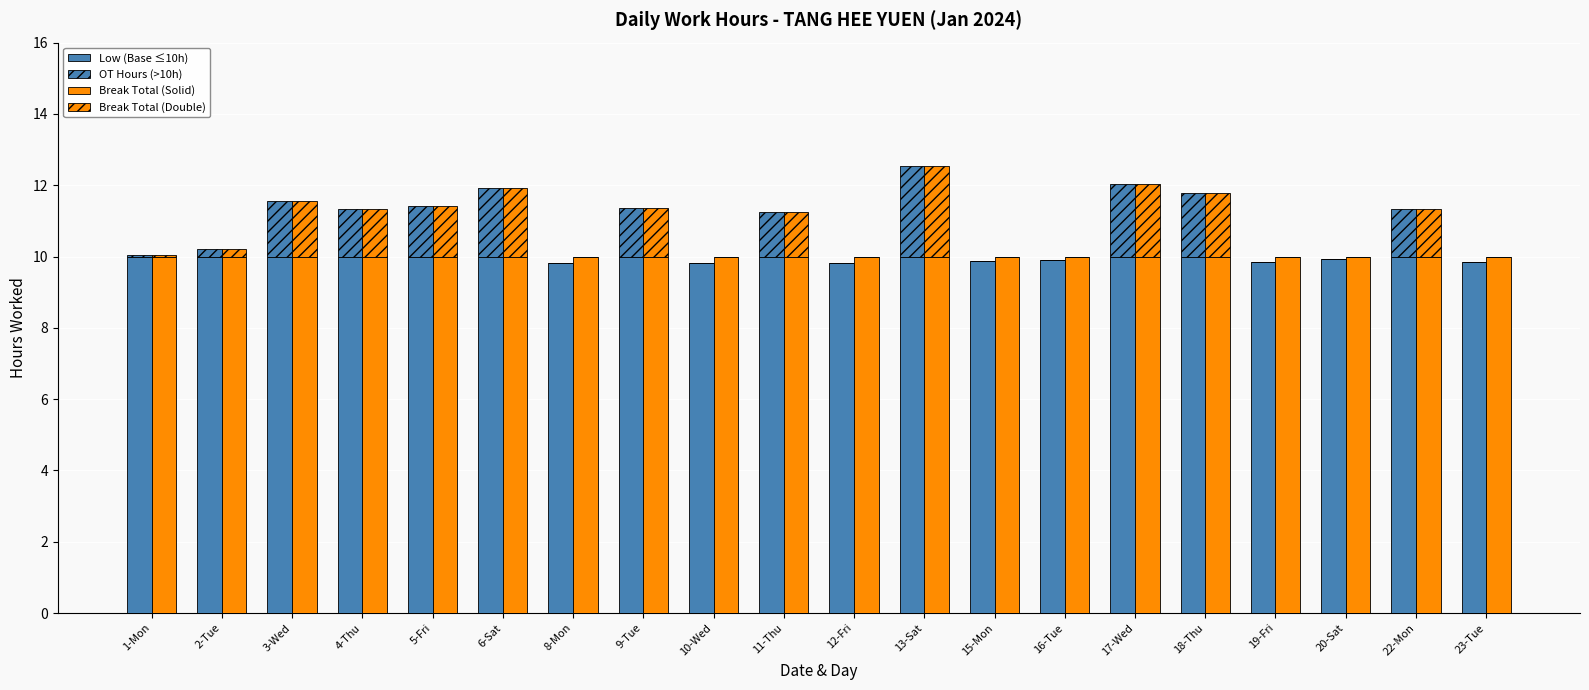

At 20-Sat, list the series in order from largest to smallest.

Break Total (Solid), Low (Base ≤10h), OT Hours (>10h), Break Total (Double)